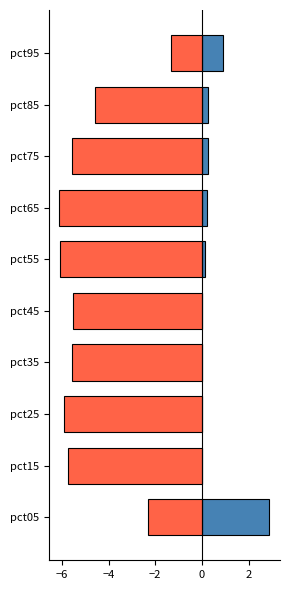

How many bars are there in each group?

2